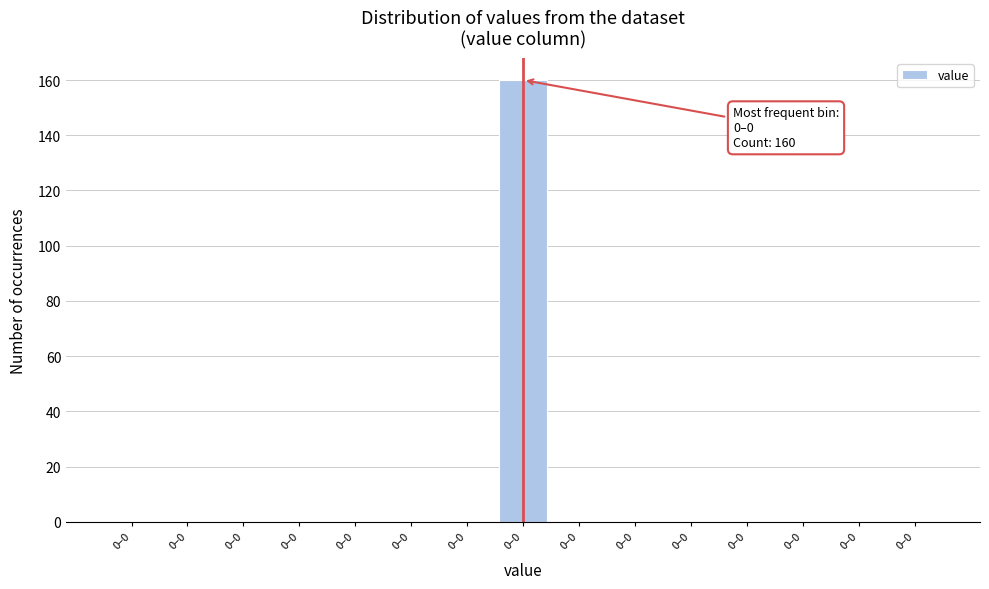

Count the number of categories in the chart.

15